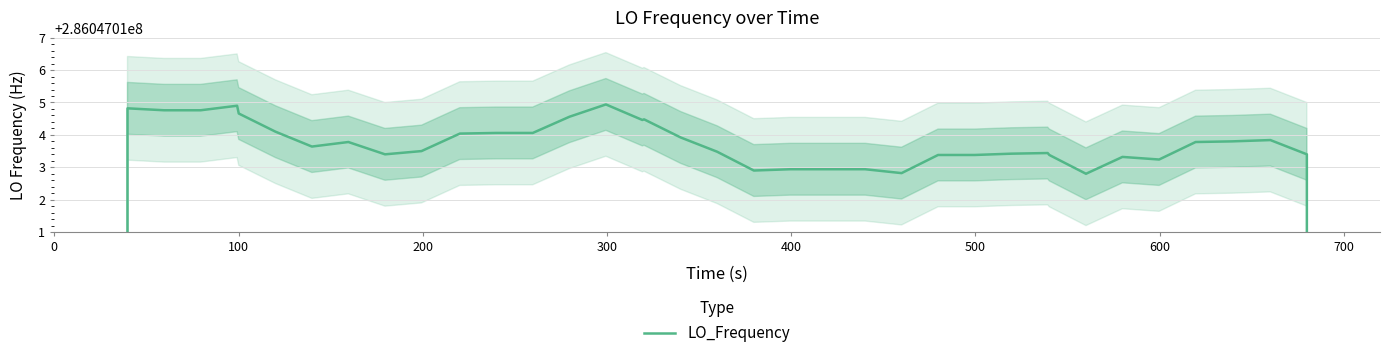

The chart shows a value of 116642400.5 at 27. True or false?

False